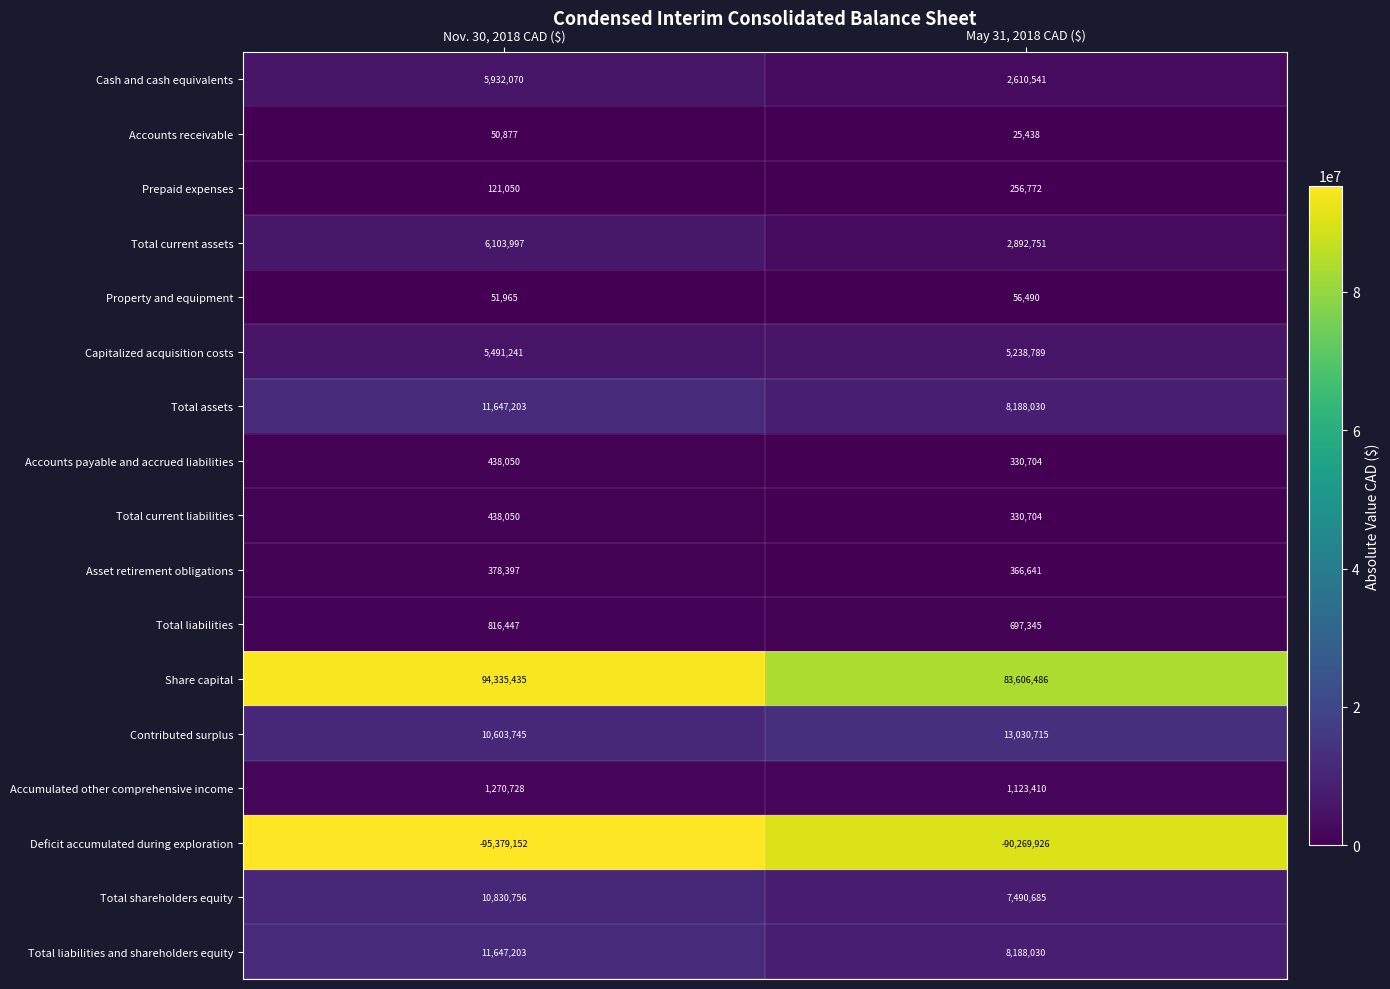

The Prepaid expenses series shows 208394 at Nov. 30, 2018 CAD ($). True or false?

False